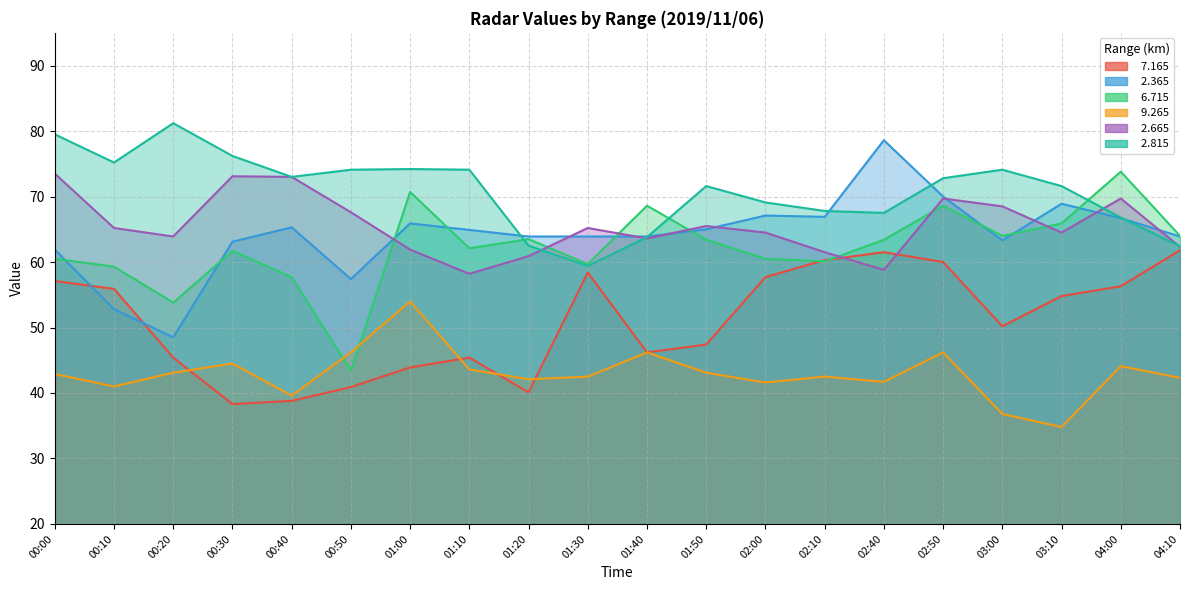

Reading left to right, what are all the values shown in this chart?

  7.165: 57.1	55.9	45.4	38.3	38.8	40.9	43.9	45.4	40.1	58.4	46.2	47.4	57.7	60.3	61.5	60.0	50.2	54.8	56.3	61.8
  2.365: 61.9	52.8	48.5	63.1	65.3	57.4	65.9	64.9	63.9	63.9	63.9	65.0	67.1	66.9	78.6	70.0	63.3	68.9	66.7	63.9
  6.715: 60.5	59.3	53.8	61.7	57.7	43.4	70.7	62.1	63.5	59.7	68.6	63.4	60.5	60.1	63.4	68.6	64.0	65.9	73.8	64.0
  9.265: 42.9	41.0	43.1	44.5	39.6	46.2	54.0	43.6	42.1	42.5	46.2	43.1	41.6	42.5	41.7	46.2	36.8	34.8	44.1	42.3
  2.665: 73.5	65.2	63.9	73.1	73.0	67.6	61.9	58.2	60.9	65.2	63.6	65.5	64.5	61.5	58.8	69.7	68.5	64.5	69.7	62.3
  2.815: 79.5	75.2	81.2	76.2	73.0	74.1	74.2	74.1	62.5	59.4	63.8	71.6	69.1	67.8	67.5	72.8	74.1	71.6	66.8	62.4